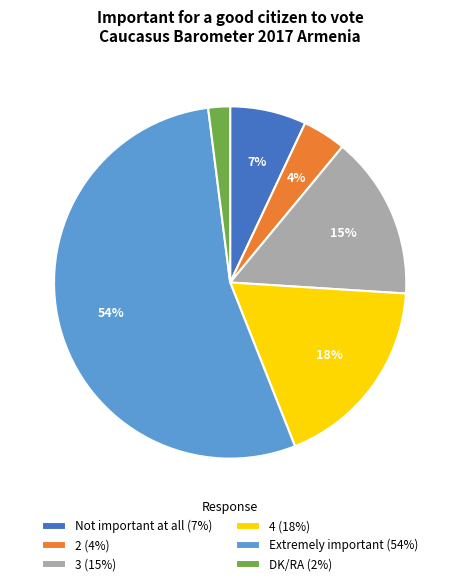

Between 3 and Not important at all, which is larger?

3